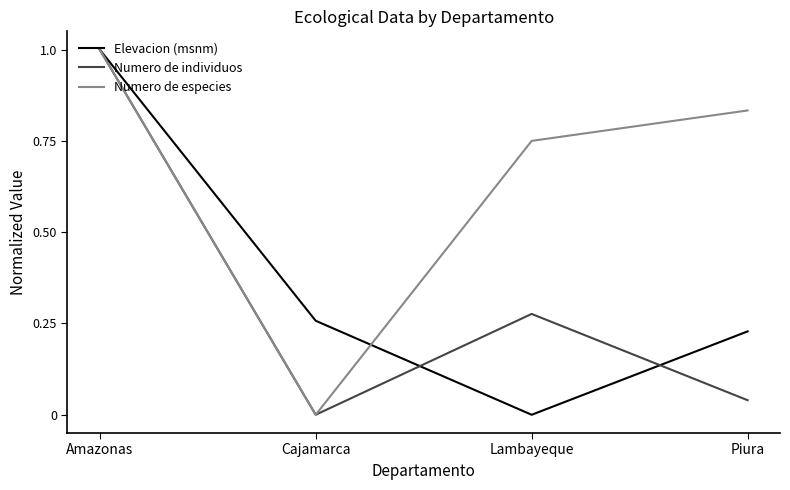

What position from the right is Piura?

1